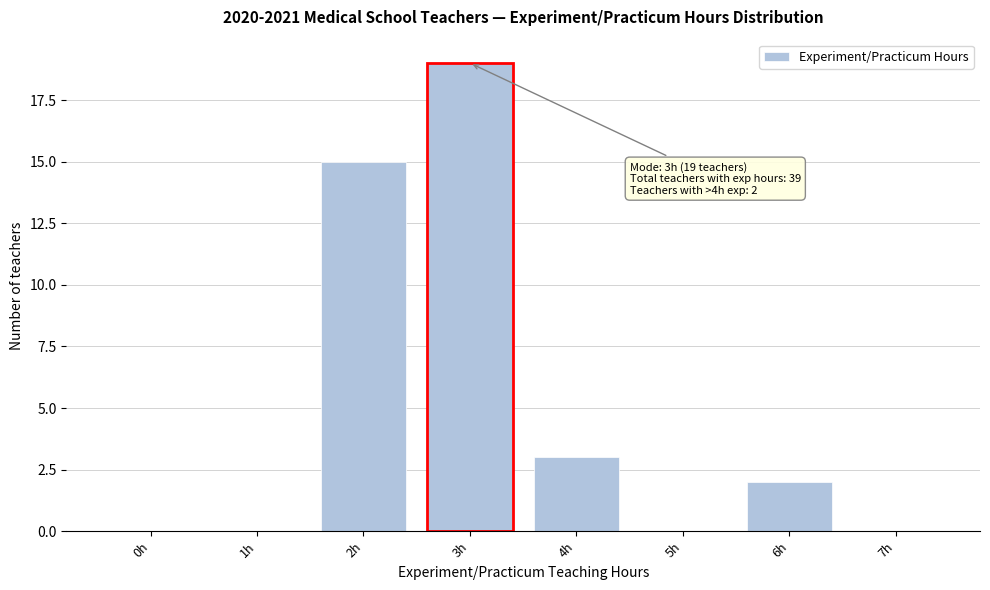

Reading left to right, extract all data points from this chart.

0h=0	1h=0	2h=15	3h=19	4h=3	5h=0	6h=2	7h=0